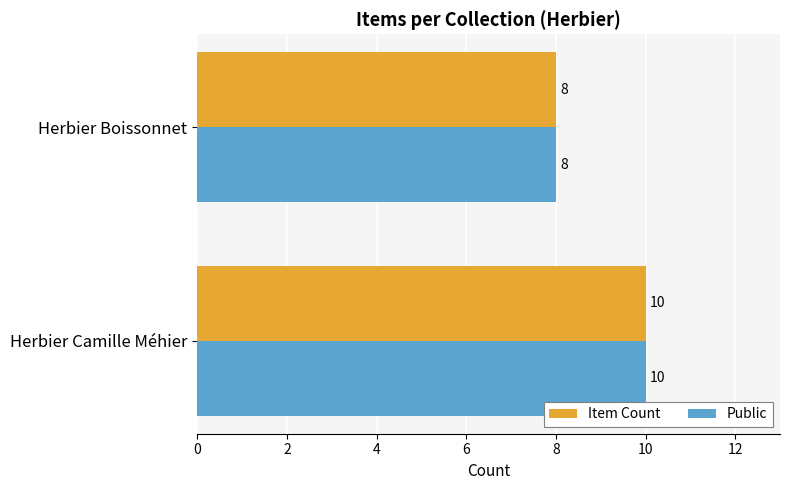

What is the average value of the Public series?

9